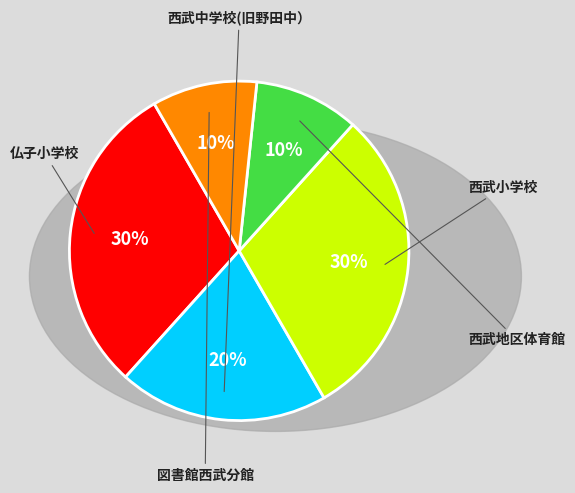

Which has a higher value, 西武小学校 or 仏子小学校?

西武小学校